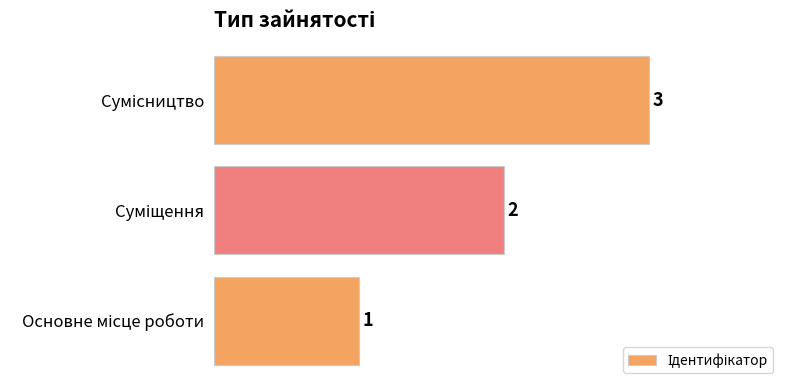

What is the greatest value displayed?

3